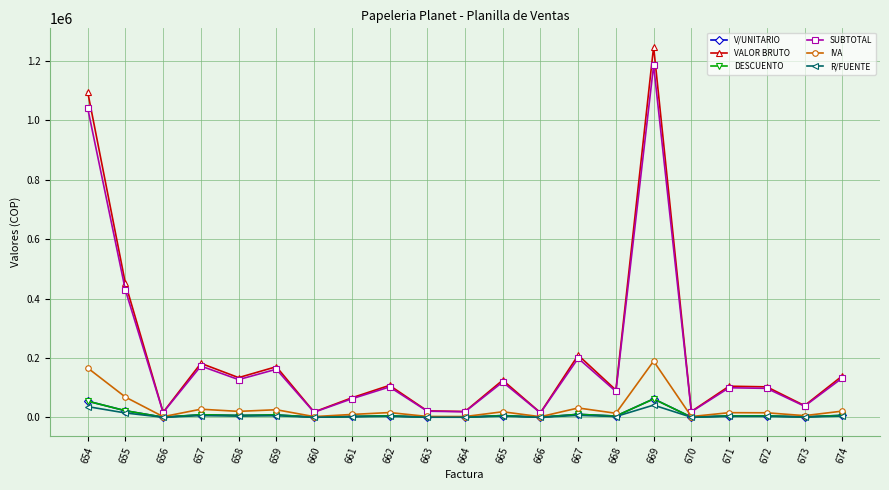

Is the value of DESCUENTO at 658 greater than the value of VALOR BRUTO at 654?

No